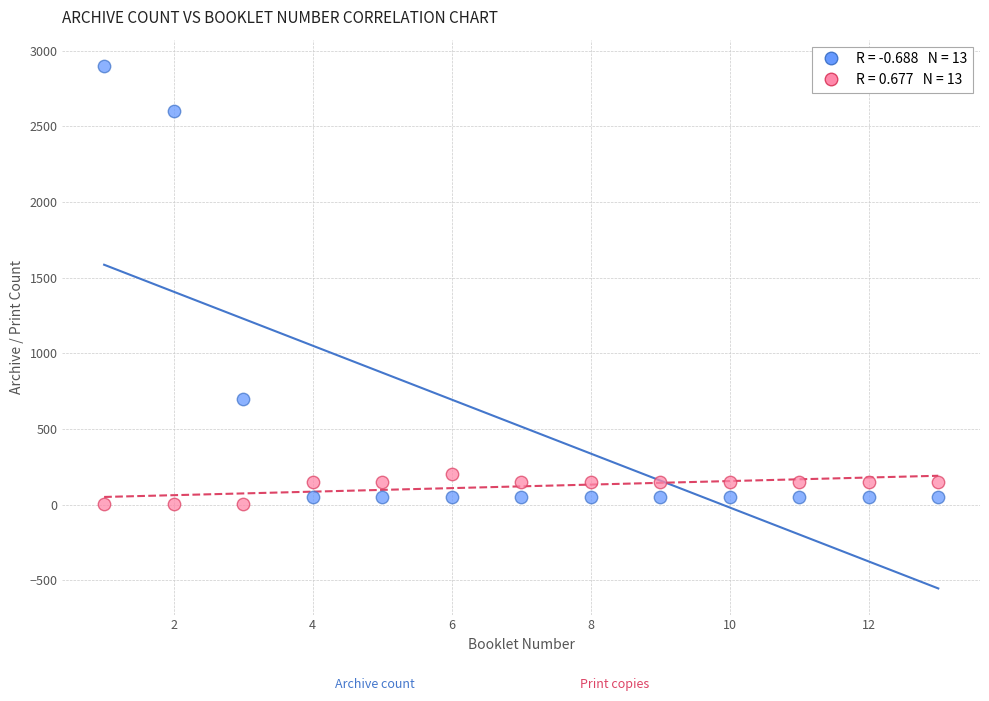

Across all data points, what is the range of X values (max minus min)?

12